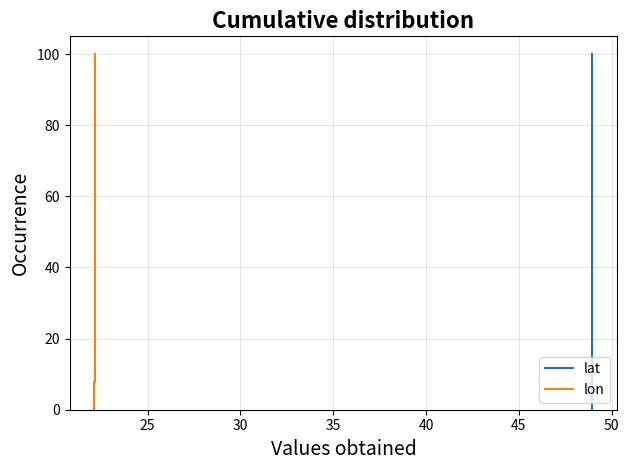

What is the maximum value for lat?

100.0